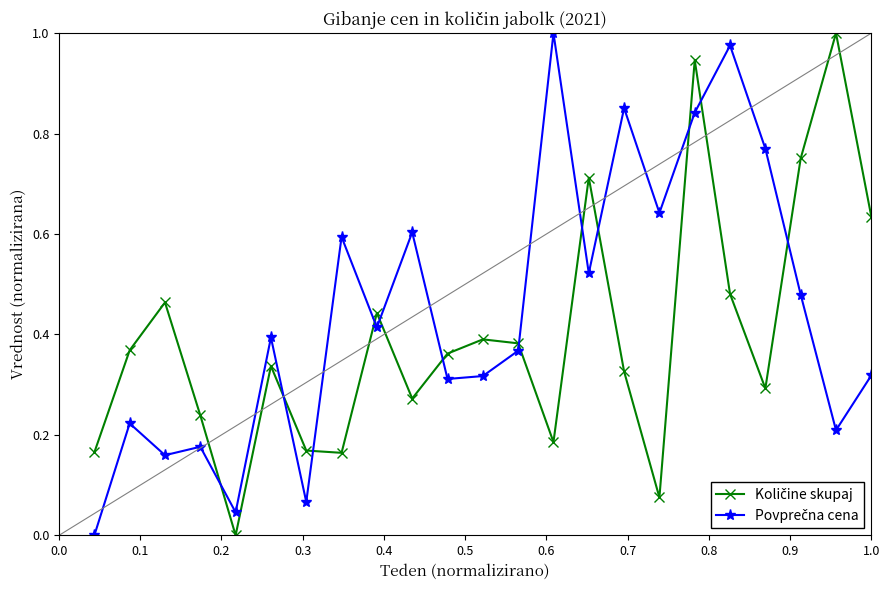

How many categories are shown in the chart?

23